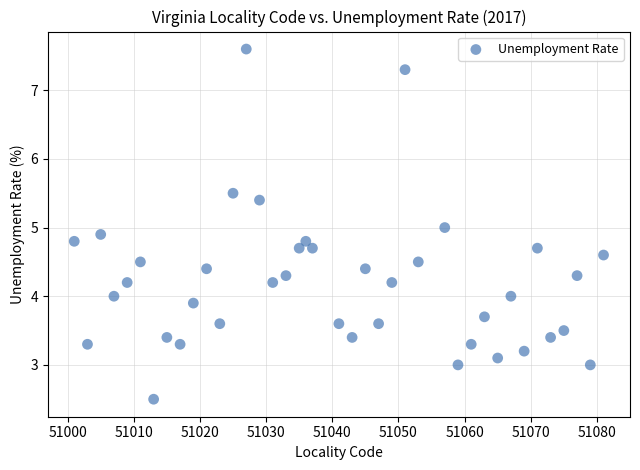

What is the range of Y values (max minus min)?

5.1